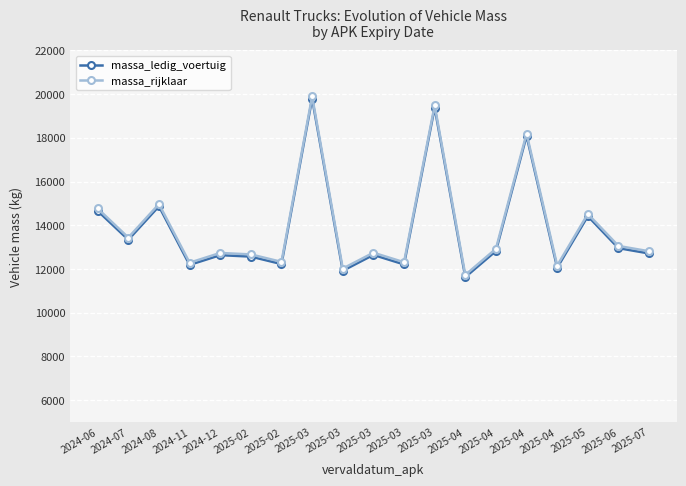

List the labels in order of massa_rijklaar value, largest first.

2025-03, 2025-03, 2025-04, 2024-08, 2024-06, 2025-05, 2024-07, 2025-06, 2025-04, 2025-07, 2025-03, 2024-12, 2025-02, 2025-02, 2025-03, 2024-11, 2025-04, 2025-03, 2025-04